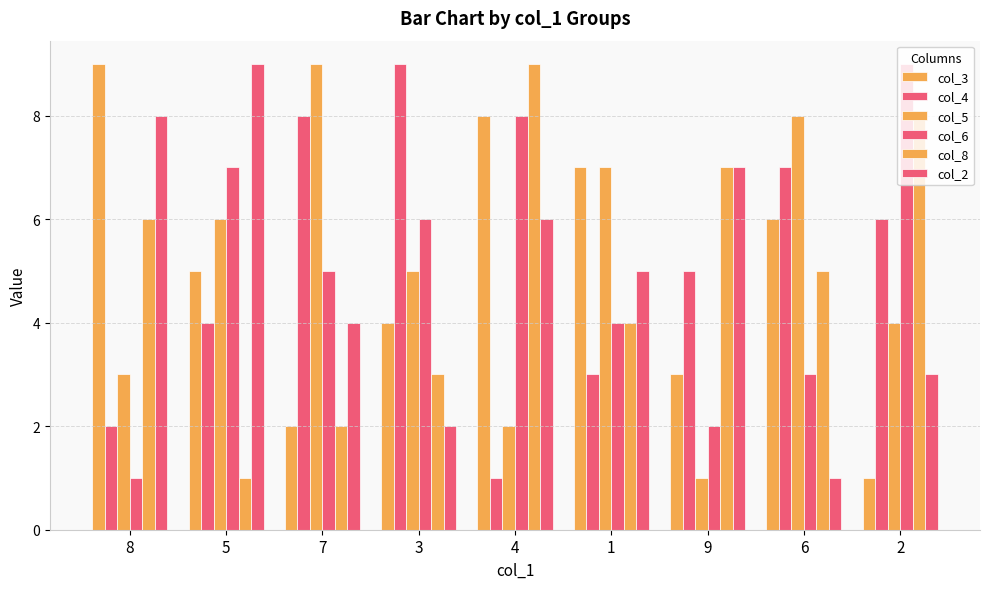

Count the number of data series in this chart.

6